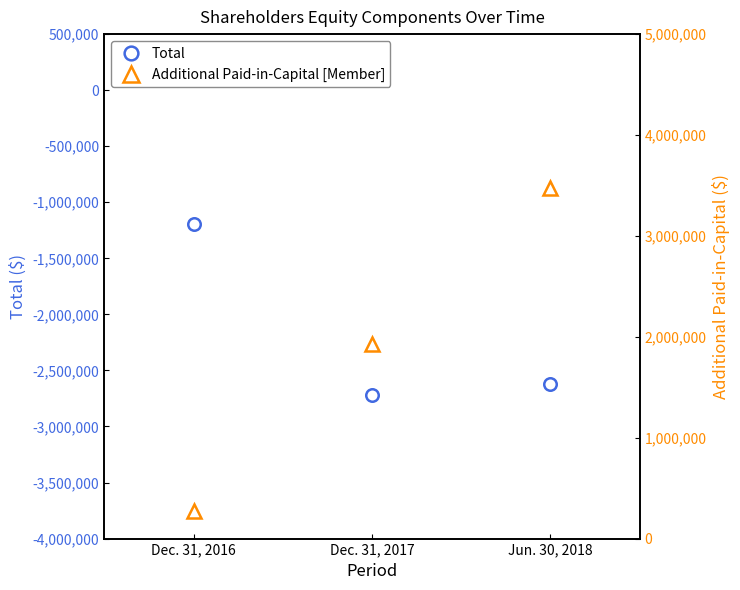

List the series in order of their peak value, lowest first.

Total, Additional Paid-in-Capital [Member]